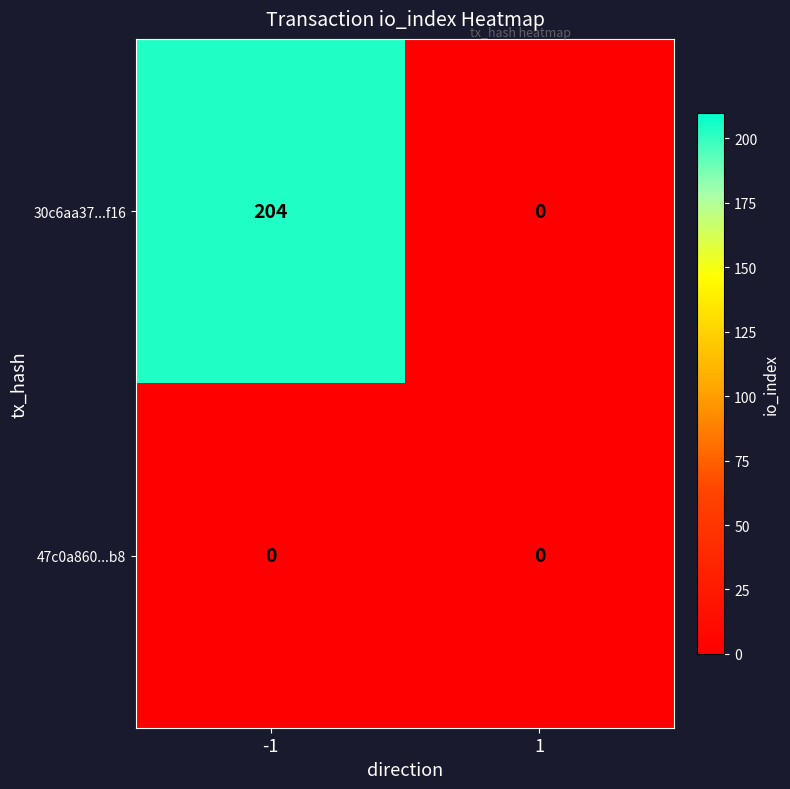

What is the difference between the maximum and minimum values in the 30c6aa37...f16 series?

204